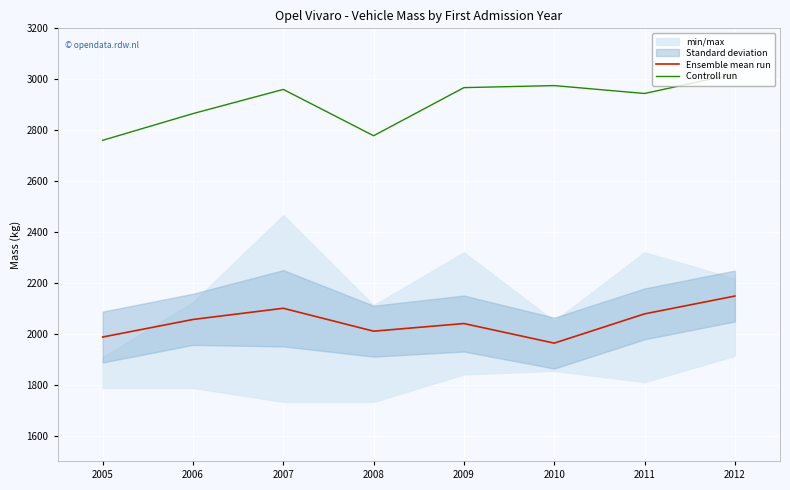

Which series has the widest spread of values?

Controll run